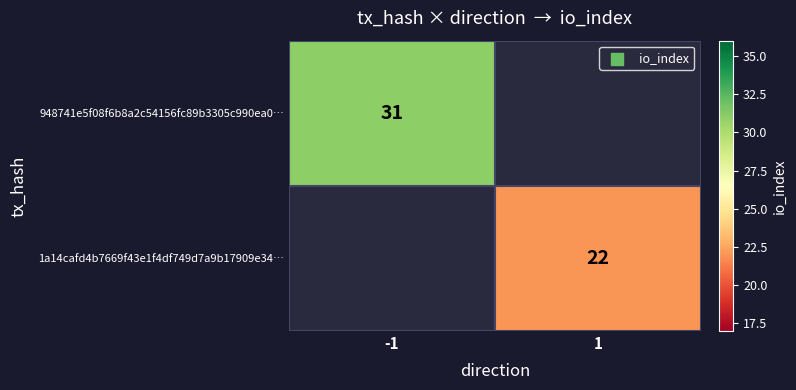

Between 1 and -1, which is larger?

-1